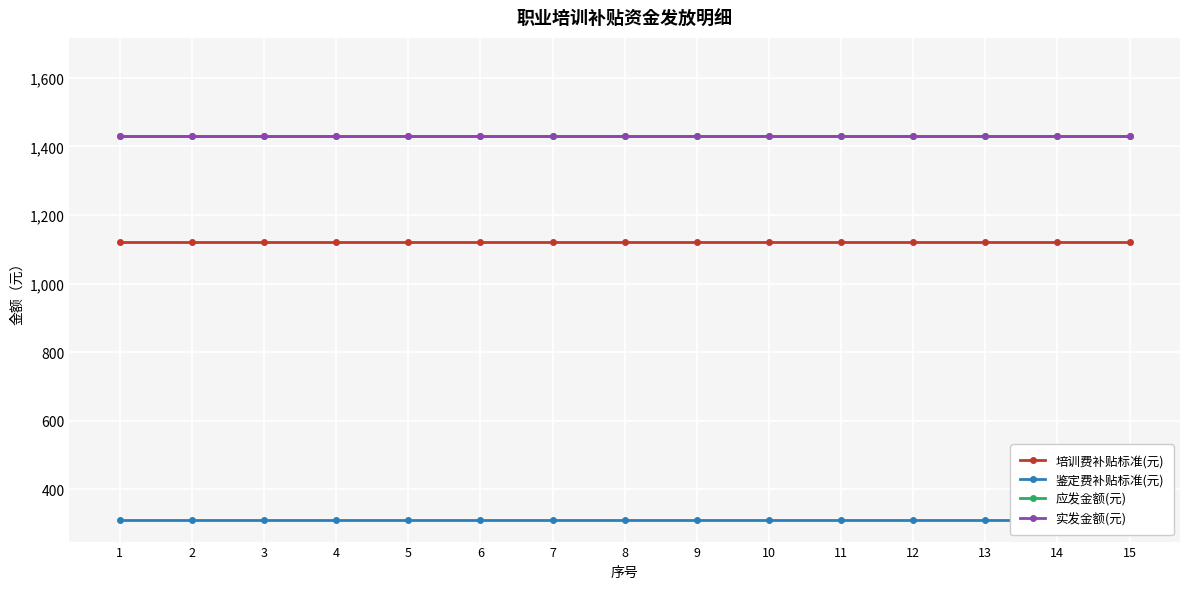

How many lines are shown in the chart?

4